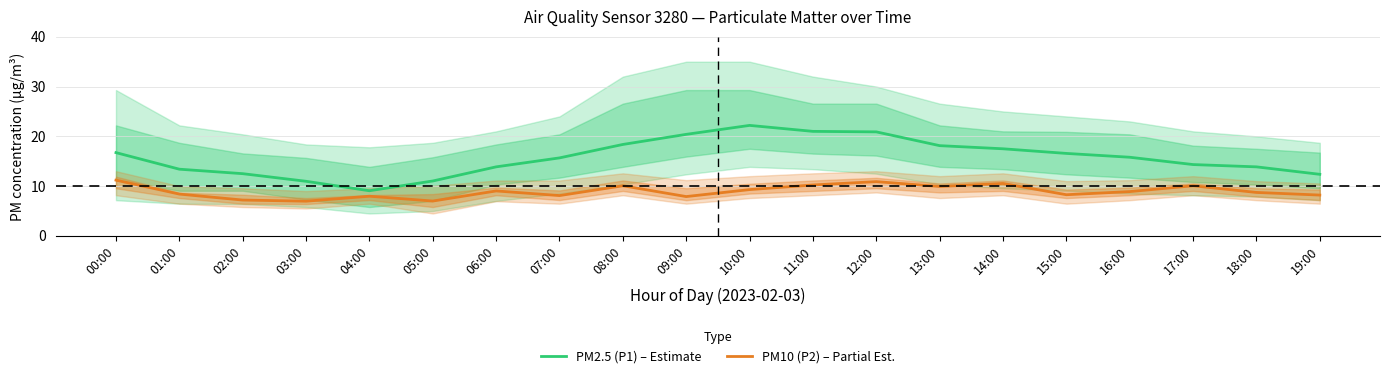

Which category has the lowest value in the PM2.5 (P1) – Estimate series?

04:00